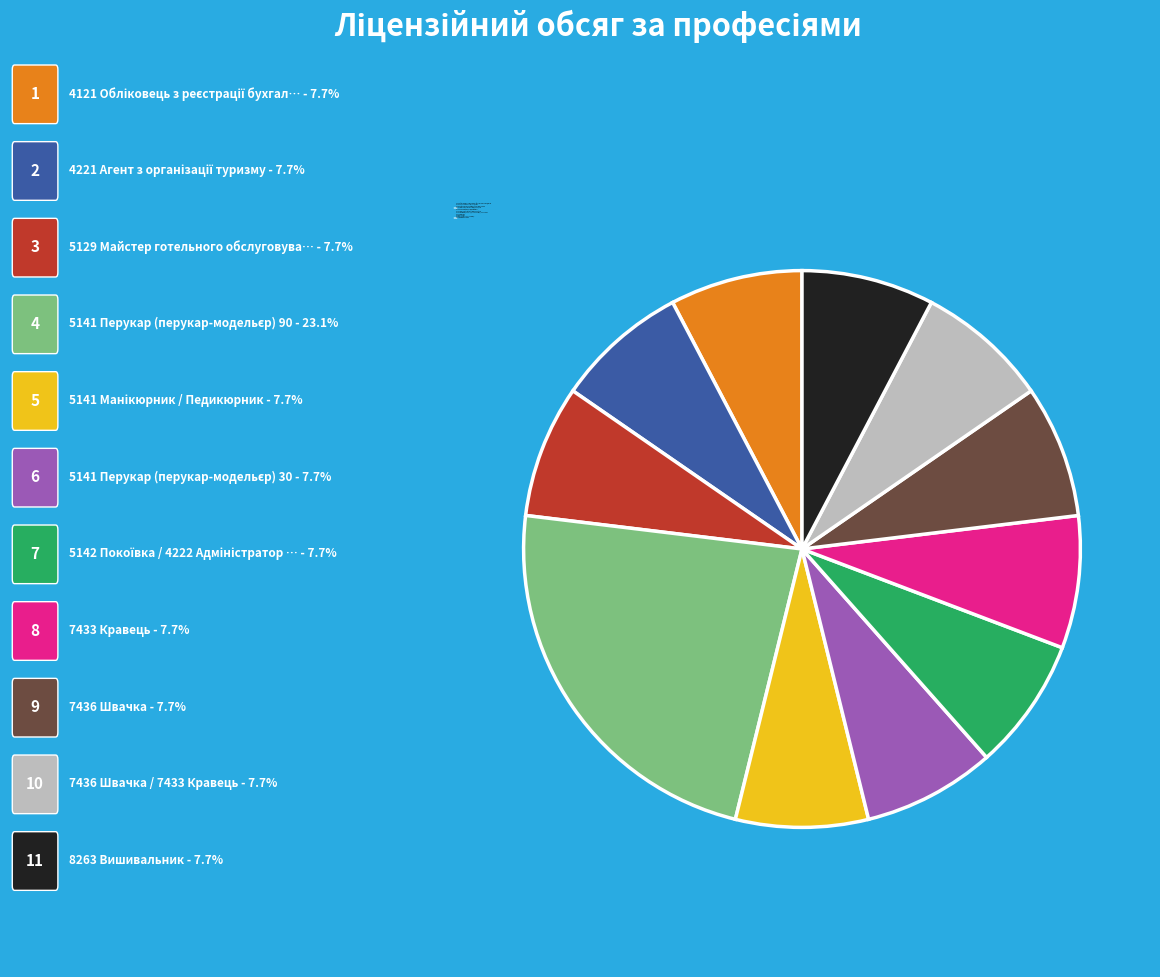

Combined, do 5129 Майстер готельного обслуговування and 7436 Швачка / 7433 Кравець account for over 50%?

No